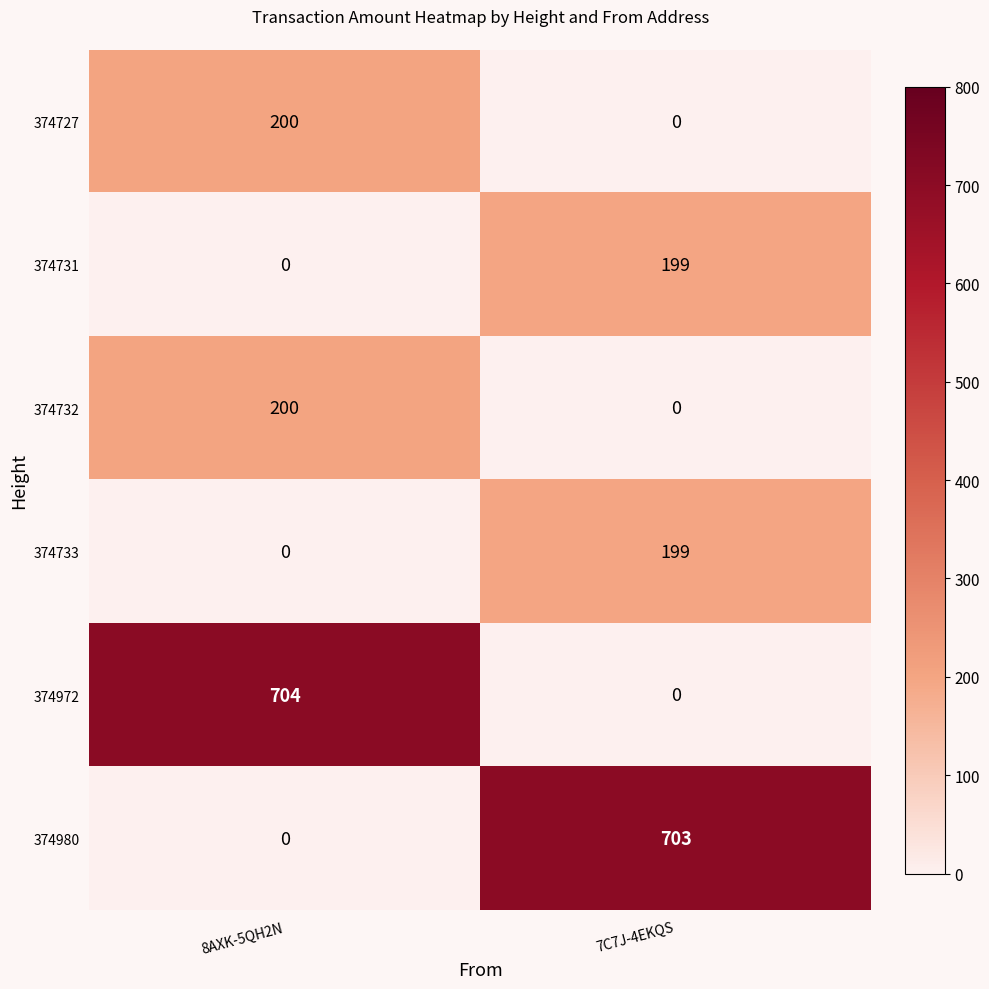

Which series has the largest range (max minus min)?

374972